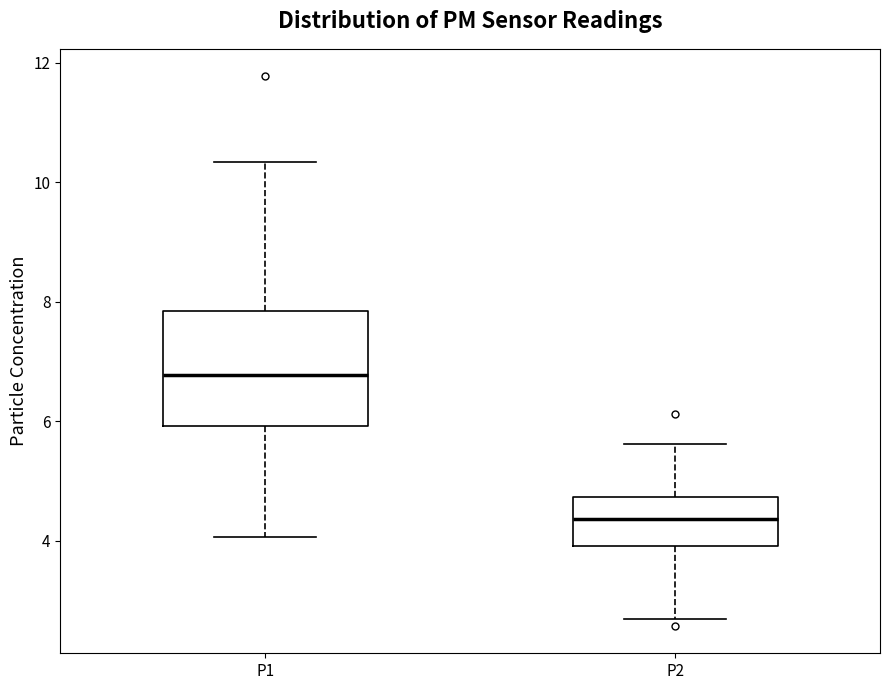

Reading left to right, read every box against the y-axis: the position of its median line, the range the box covers, and the ends of its whiskers. The values are not printed on the chart, so give them approximately, as read against the axis.

P1: median 6.8, box 6.0 to 7.8, whiskers 4.0 to 10.4
P2: median 4.4, box 4.0 to 4.8, whiskers 2.8 to 5.6